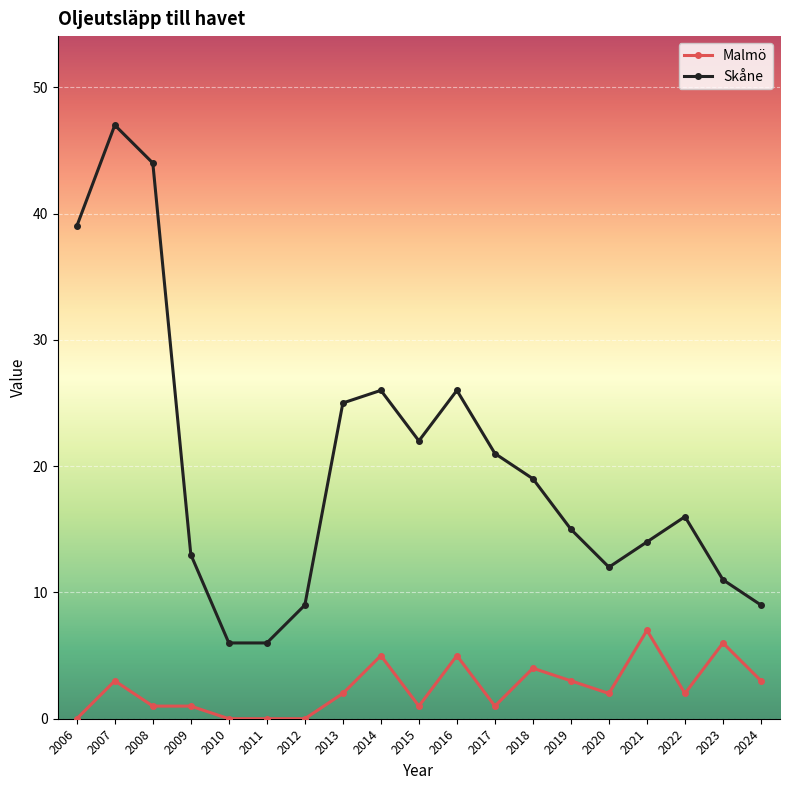

What is the approximate value of Skåne at 2013?

25